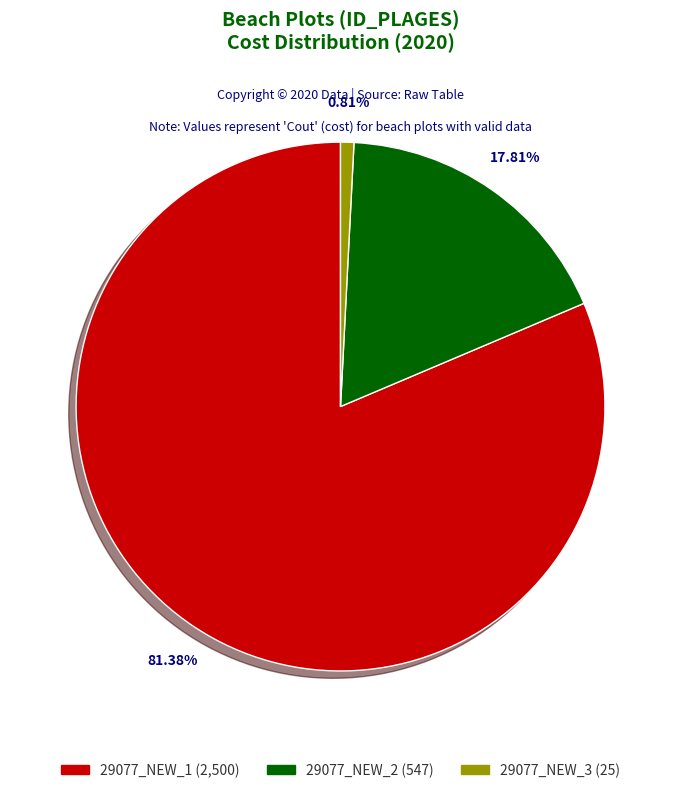

How many slices are in this pie chart?

3